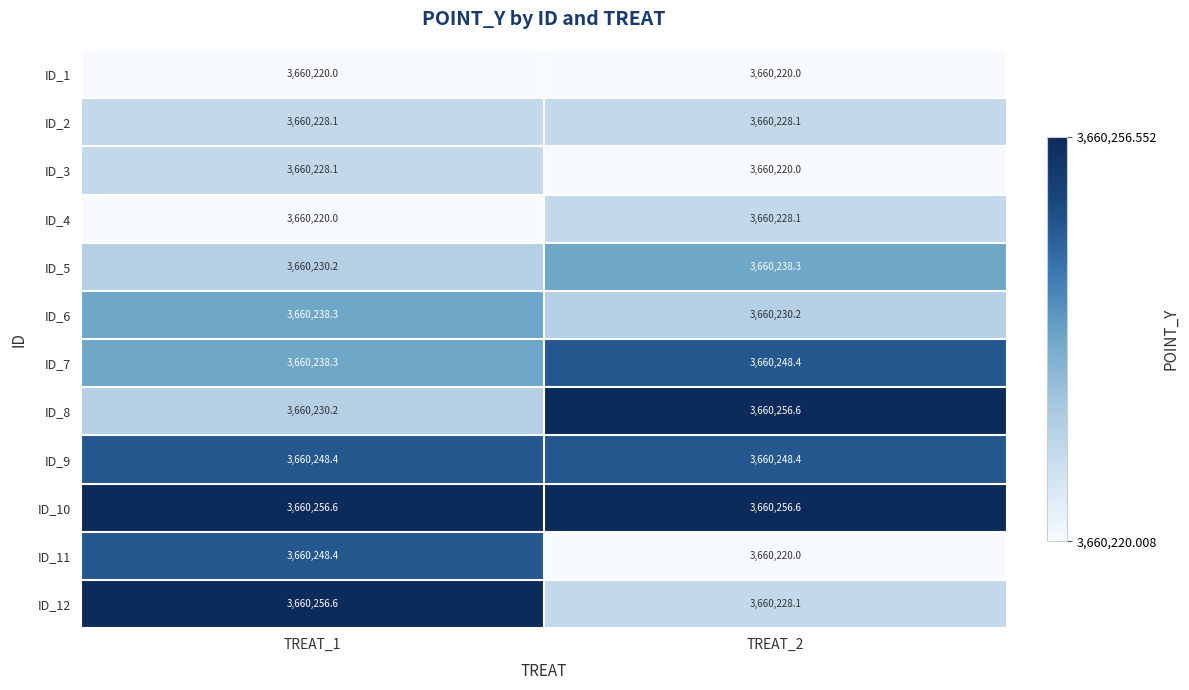

Count the number of categories in the chart.

2